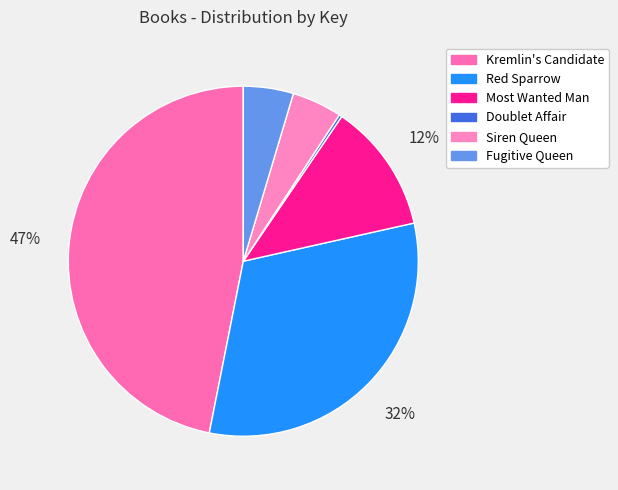

What is the change in value from Kremlin's Candidate to Siren Queen?

-168990697